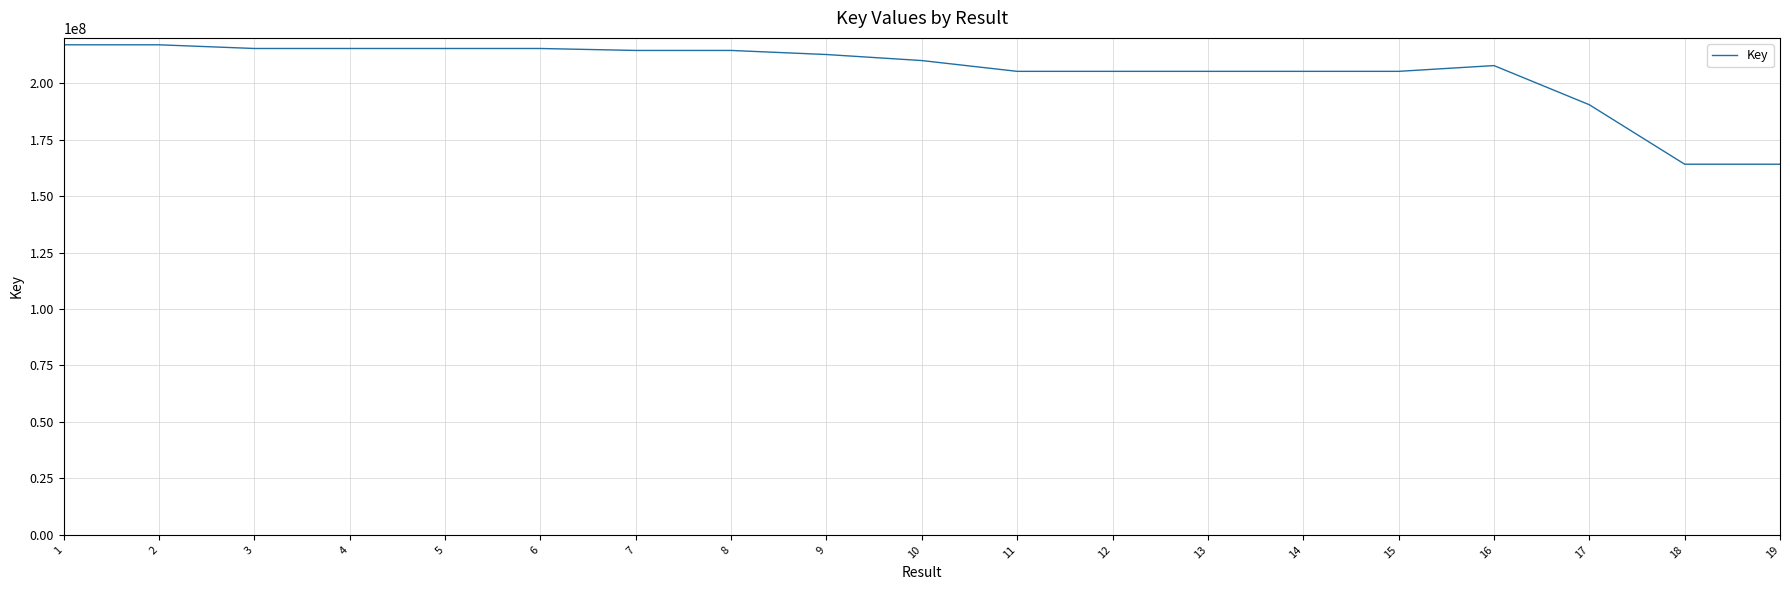

Is it true that the value at 17 is 82471123?

False